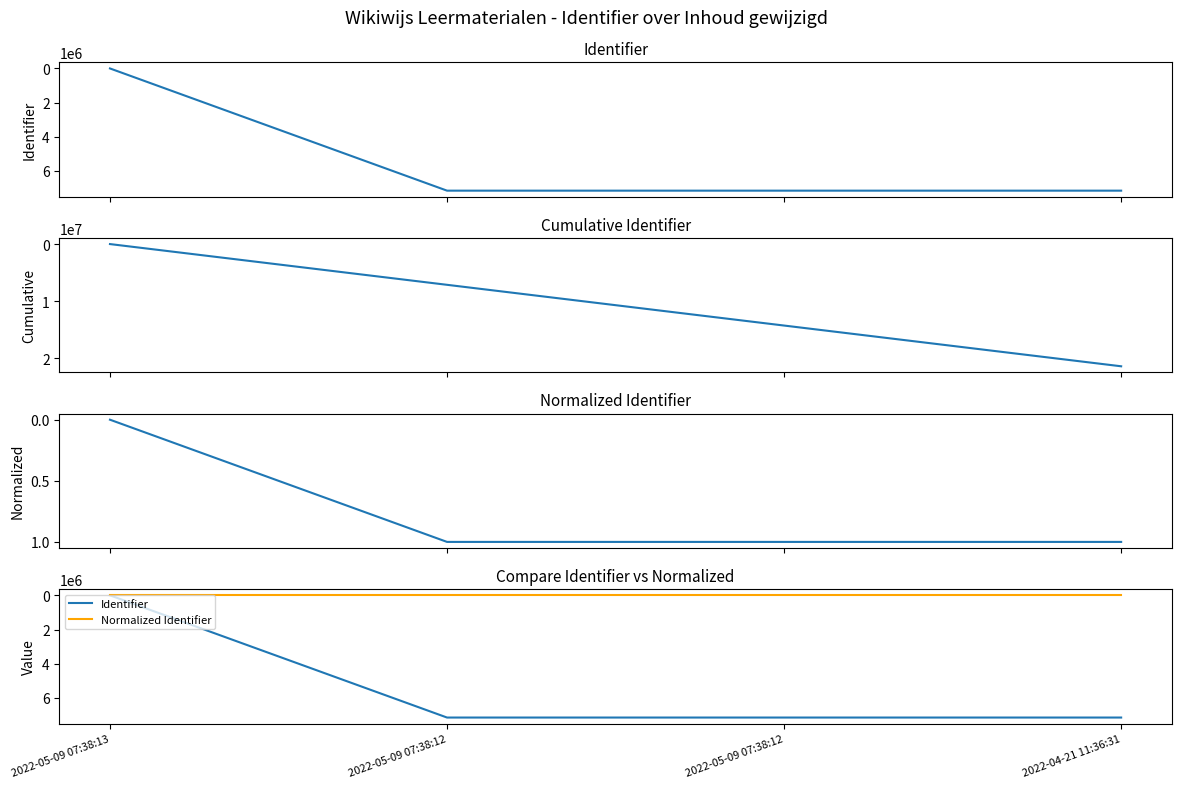

Reading left to right, list all the values displayed in this chart.

Identifier: 2022-05-09 07:38:13=0.0	2022-05-09 07:38:12=7151002.0	2022-05-09 07:38:12=7151003.0	2022-04-21 11:36:31=7151004.0
Cumulative Identifier: 2022-05-09 07:38:13=0.0	2022-05-09 07:38:12=7151002.0	2022-05-09 07:38:12=14302005.0	2022-04-21 11:36:31=21453009.0
Normalized Identifier: 2022-05-09 07:38:13=0.0	2022-05-09 07:38:12=1.0	2022-05-09 07:38:12=1.0	2022-04-21 11:36:31=1.0